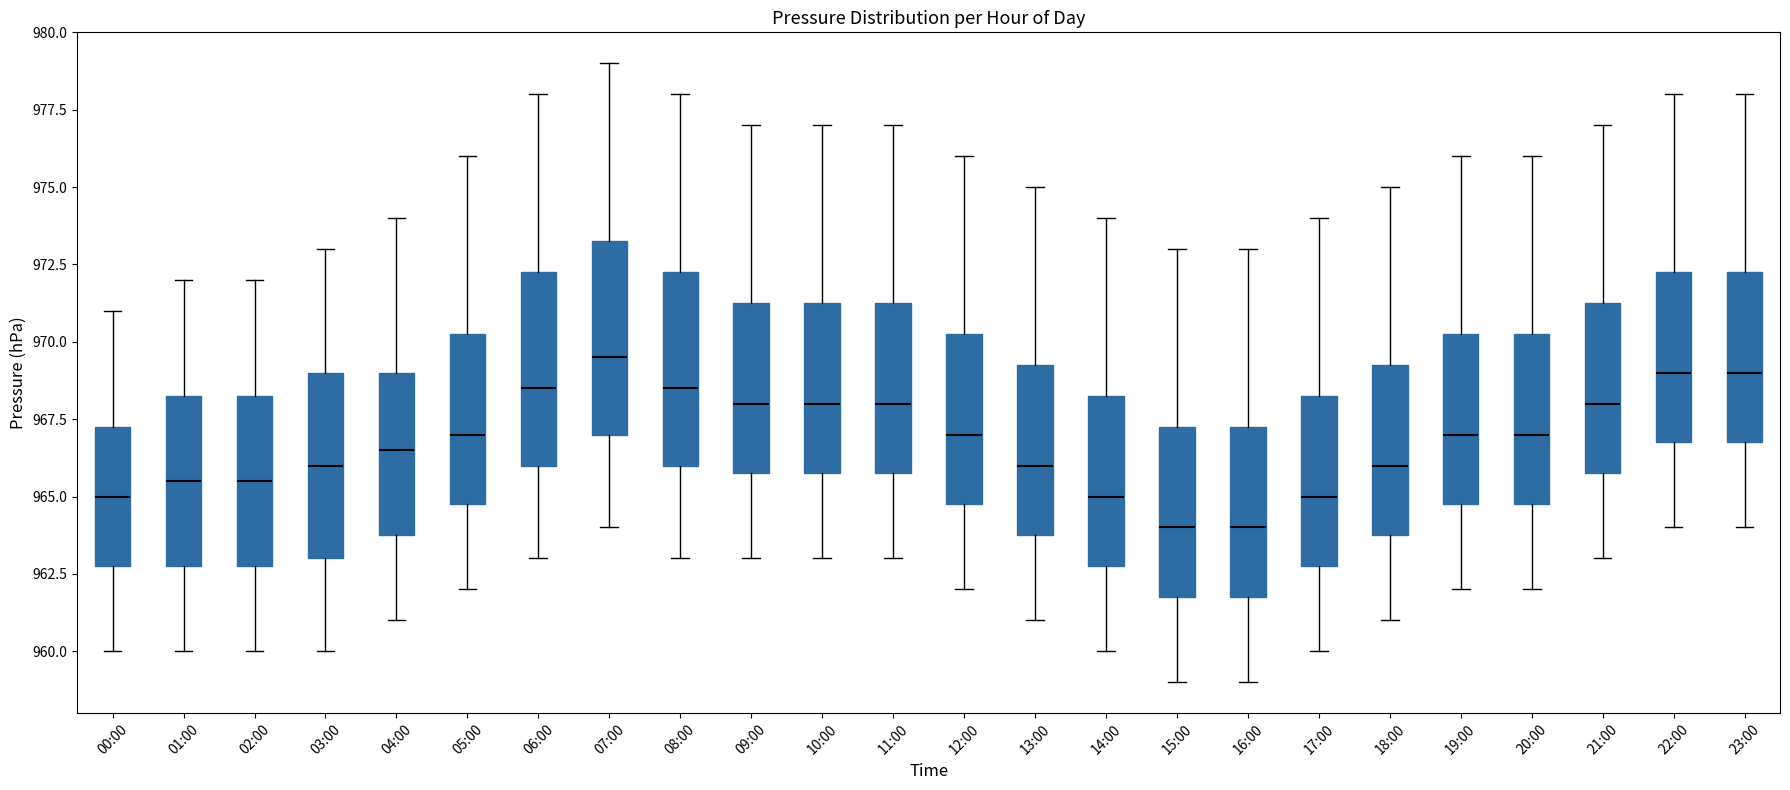

Which box has the highest median line?

07:00